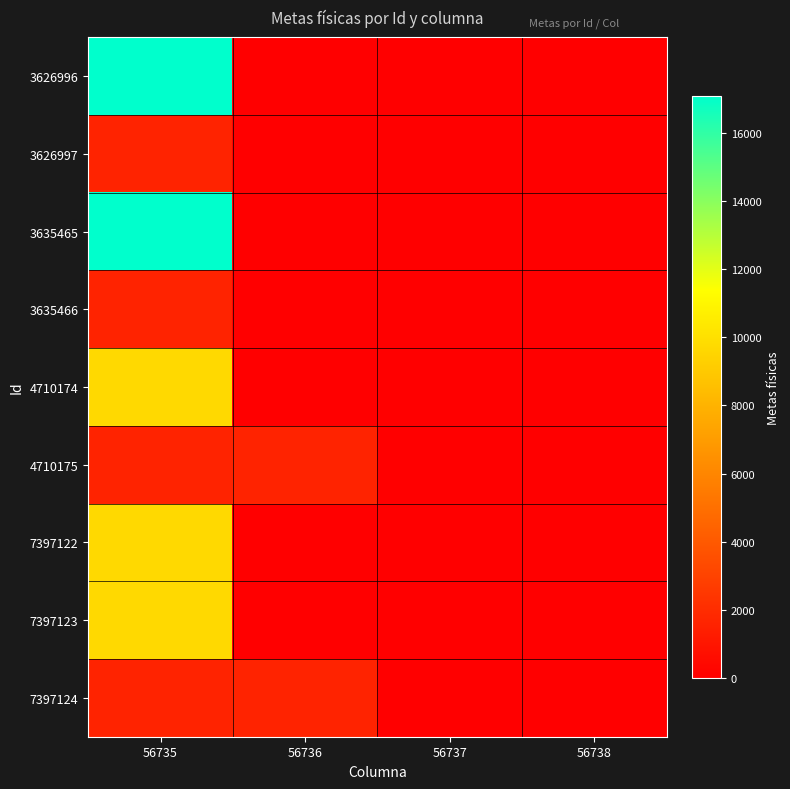

Which series has the largest total across all categories?

3626996